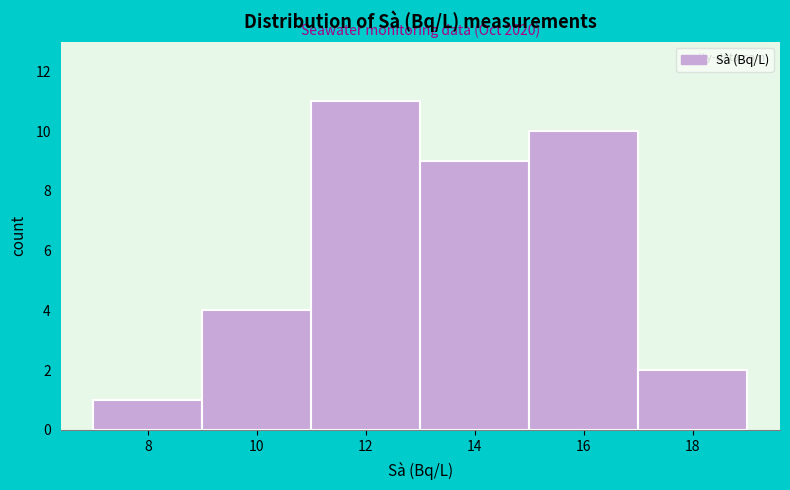

Reading left to right, transcribe all the data shown in this chart.

8=1	10=4	12=11	14=9	16=10	18=2